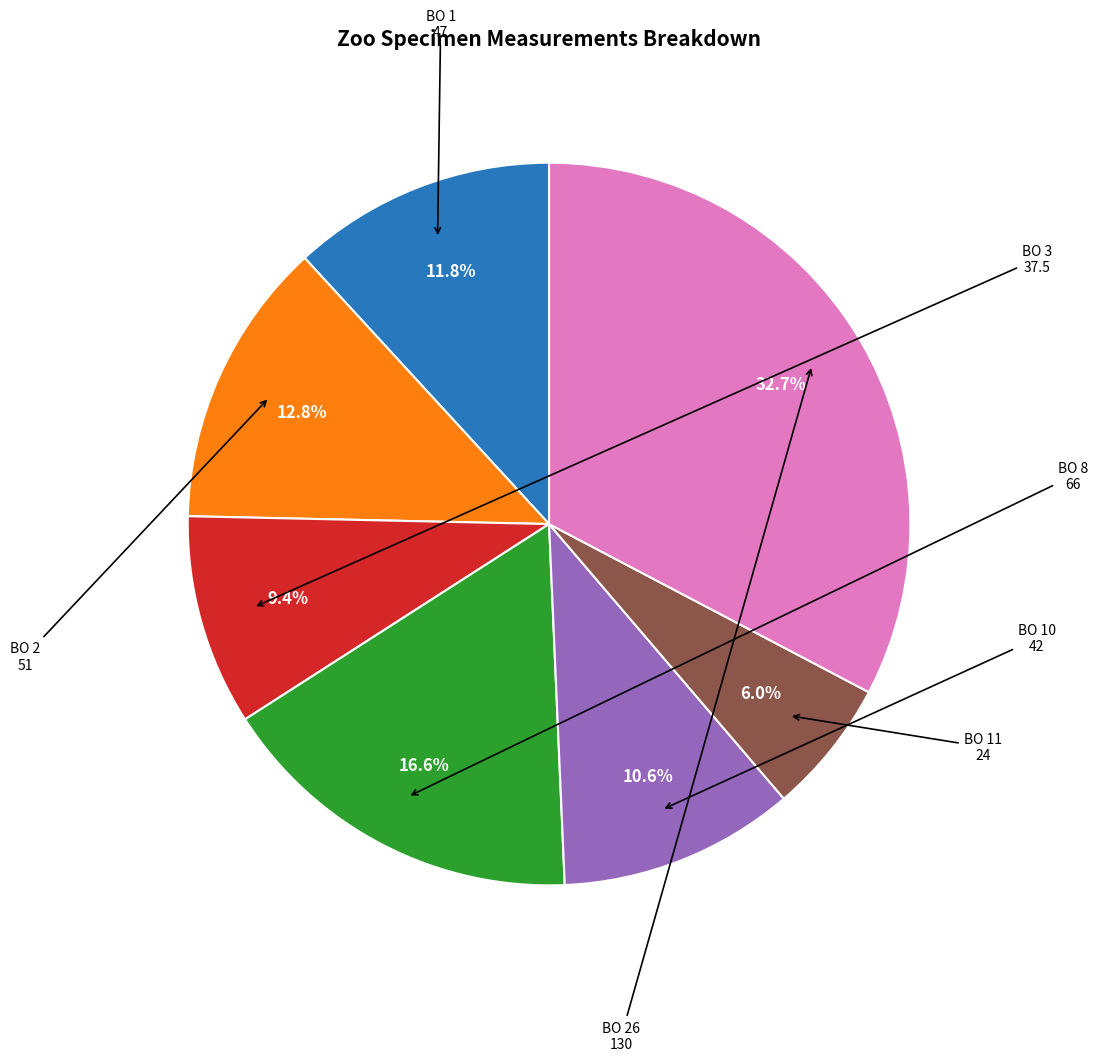

Is there a majority slice in this chart?

No